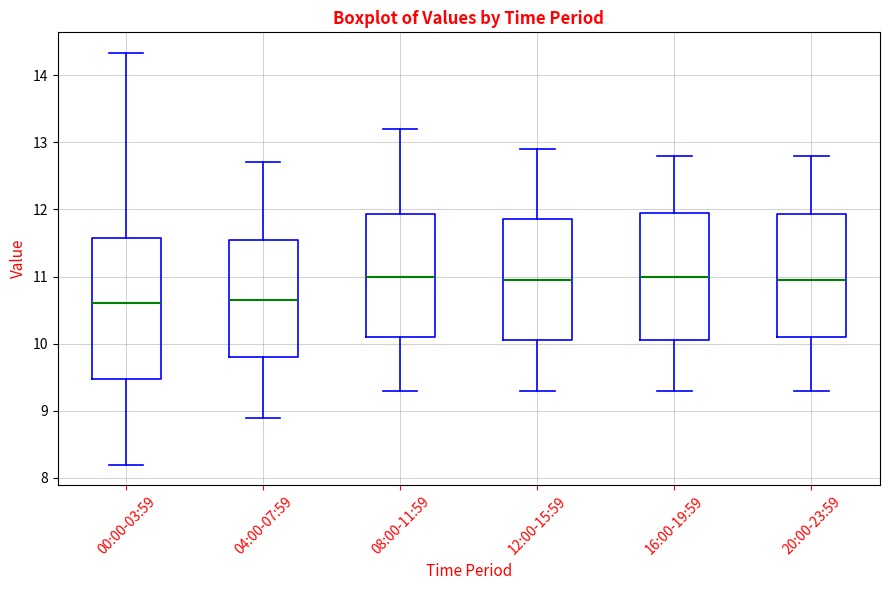

Comparing the boxes themselves (not the whiskers), which one is the tallest?

00:00-03:59